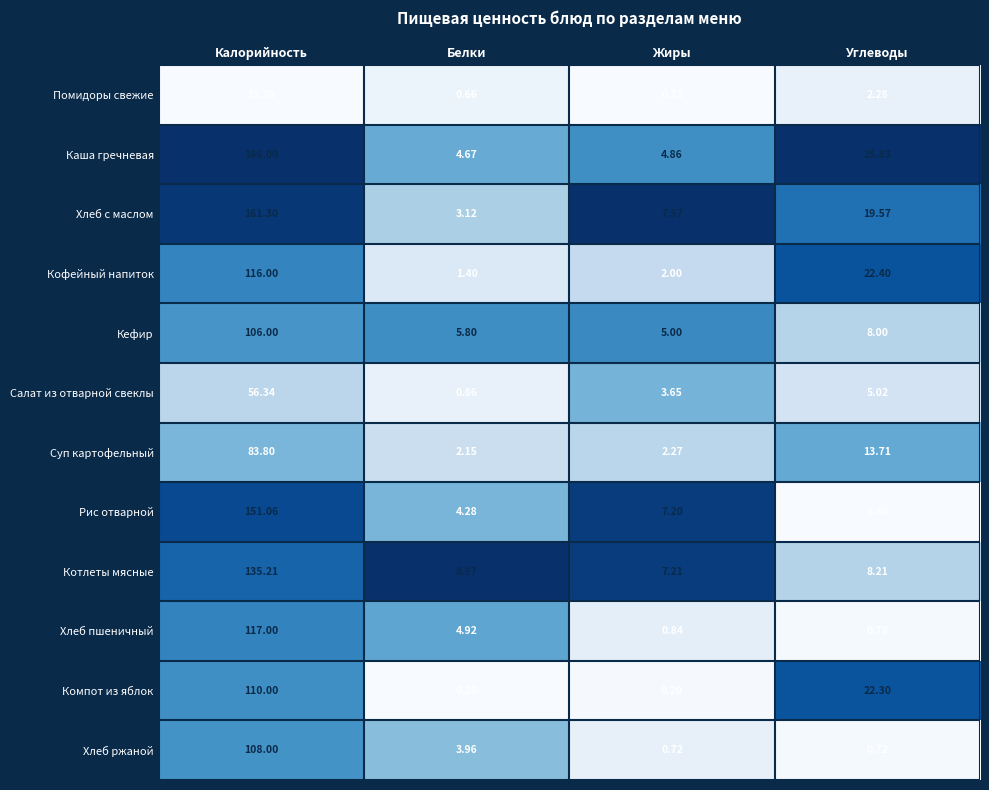

At which label does Кофейный напиток first exceed 22?

Калорийность